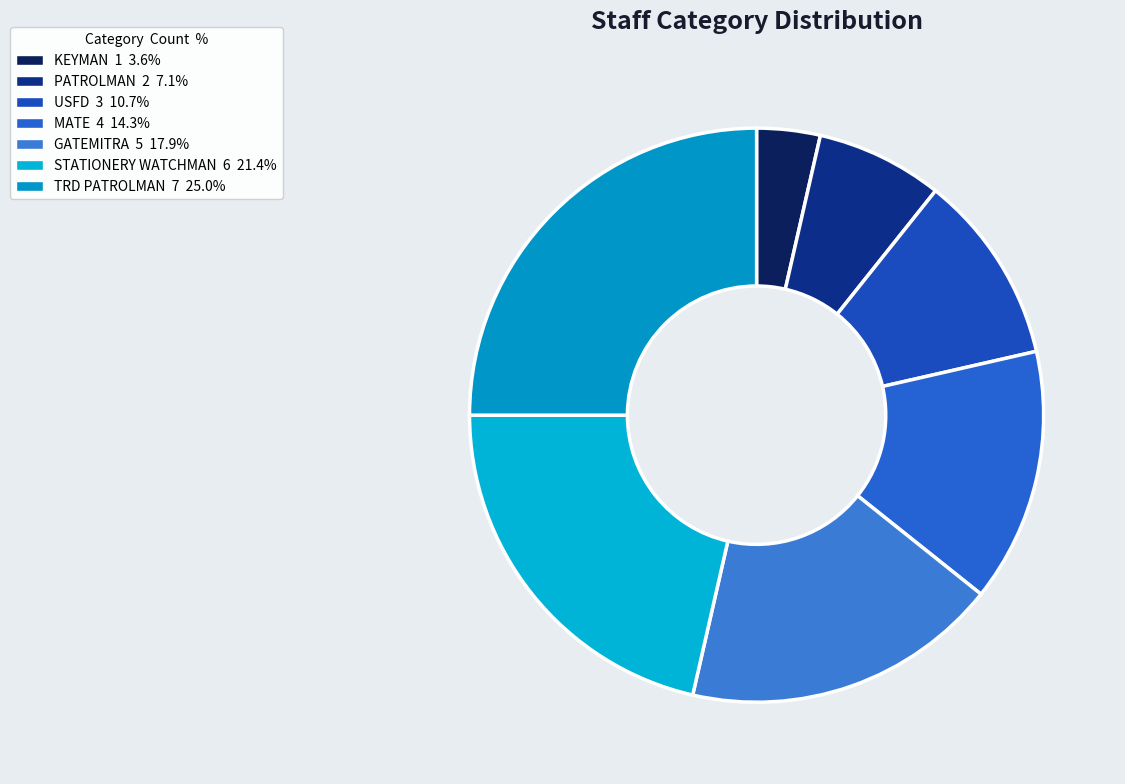

What is the largest slice in the pie chart?

TRD PATROLMAN